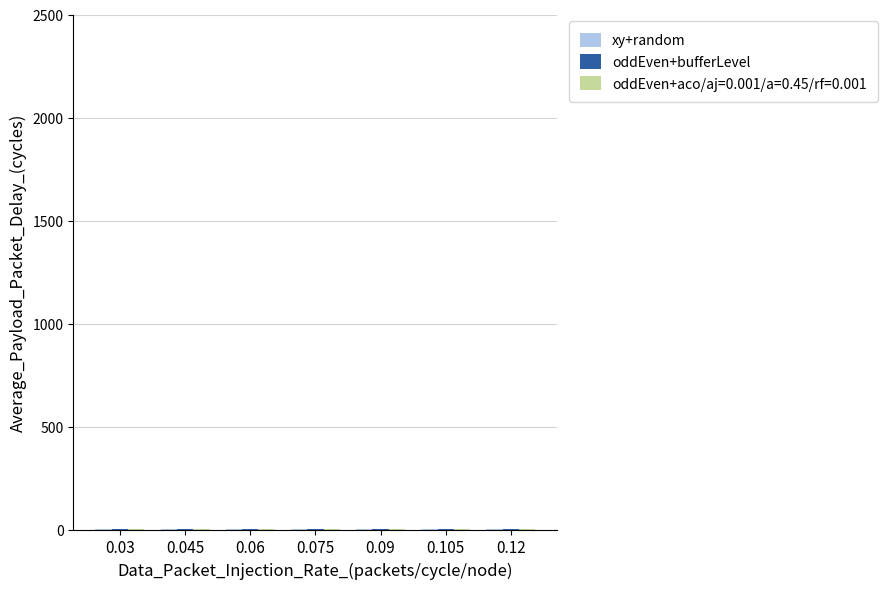

Does the chart contain stacked bars?

No